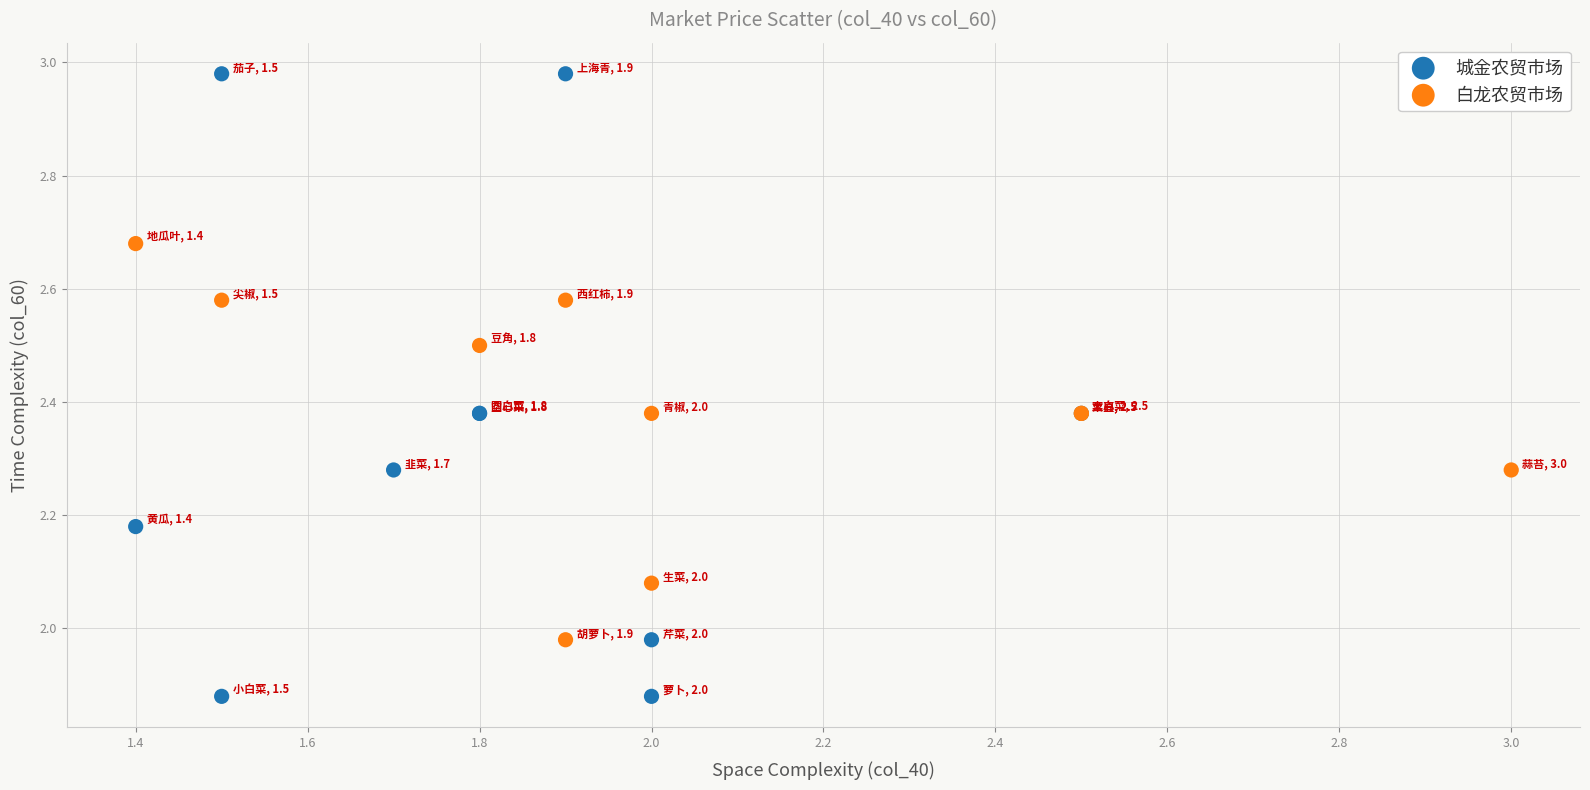

Which series has the largest Y range (max minus min)?

城金农贸市场